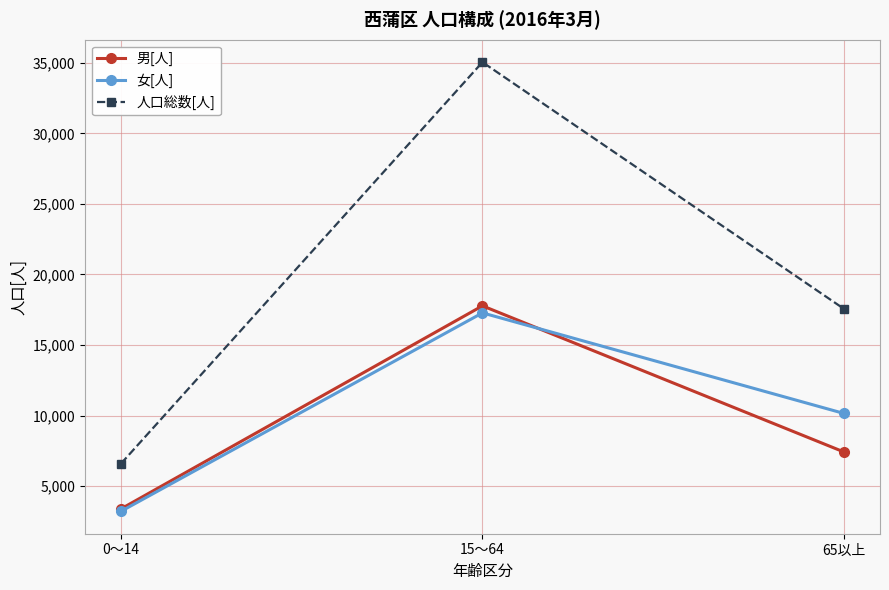

What is the label of the 2nd point from the right?

15～64